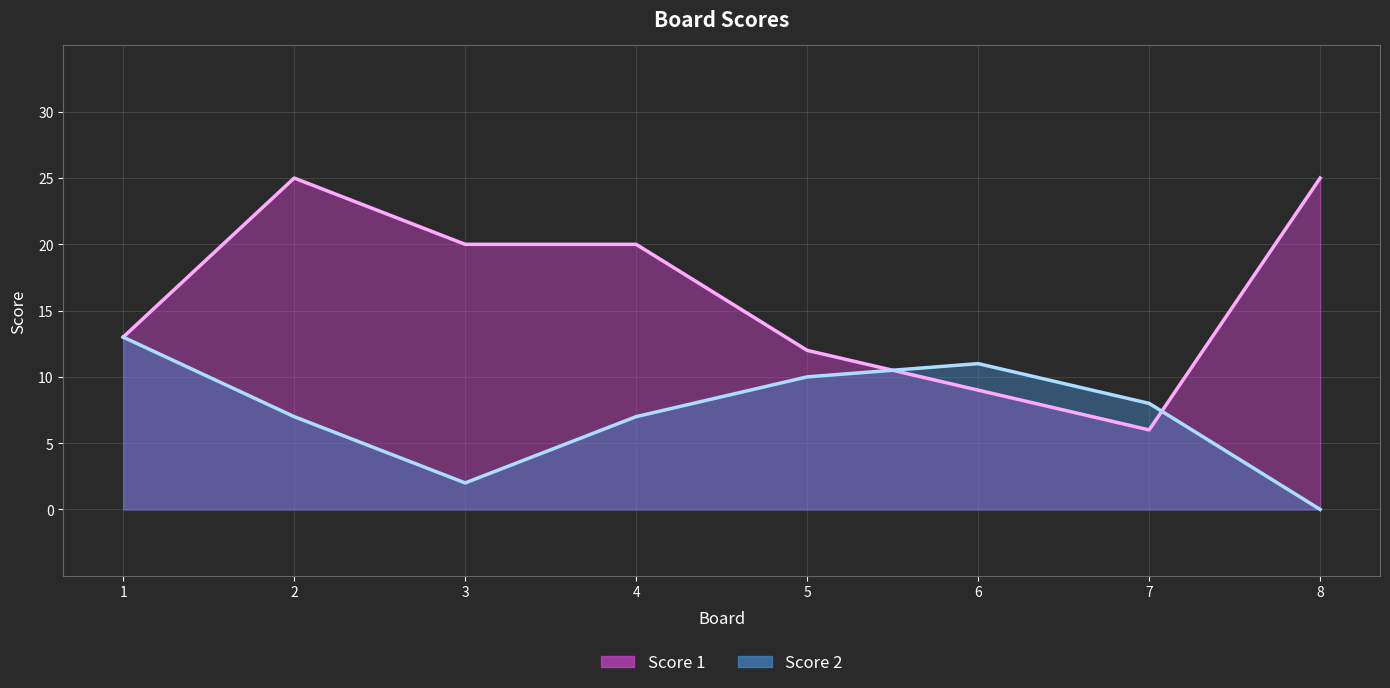

Reading left to right, extract all data points from this chart.

Score 1: 1=13	2=25	3=20	4=20	5=12	6=9	7=6	8=25
Score 2: 1=13	2=7	3=2	4=7	5=10	6=11	7=8	8=0